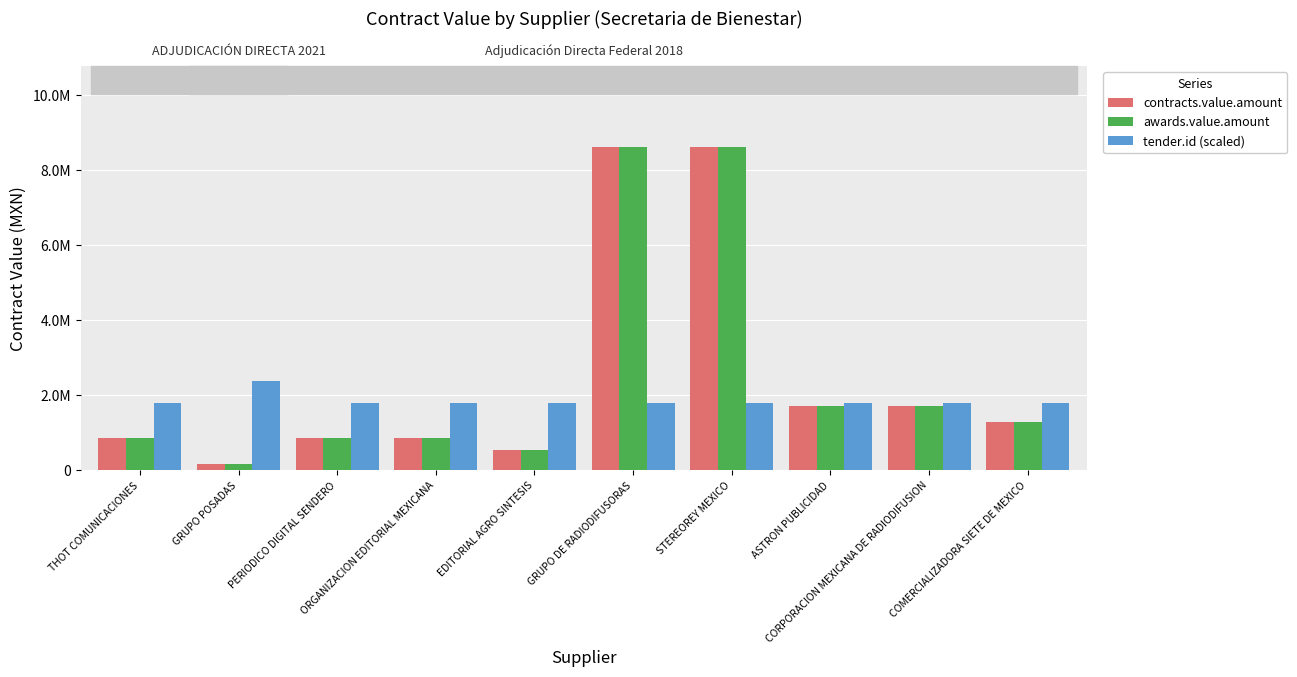

The value of awards.value.amount at EDITORIAL AGRO SINTESIS is 543103.4. True or false?

True